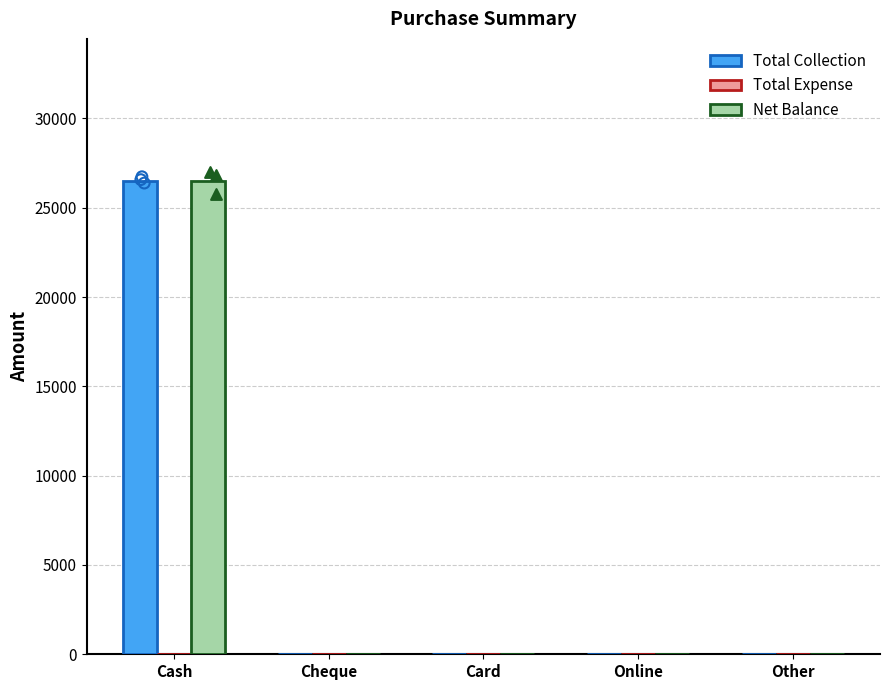

At which category is the sum across all series the highest?

Cash